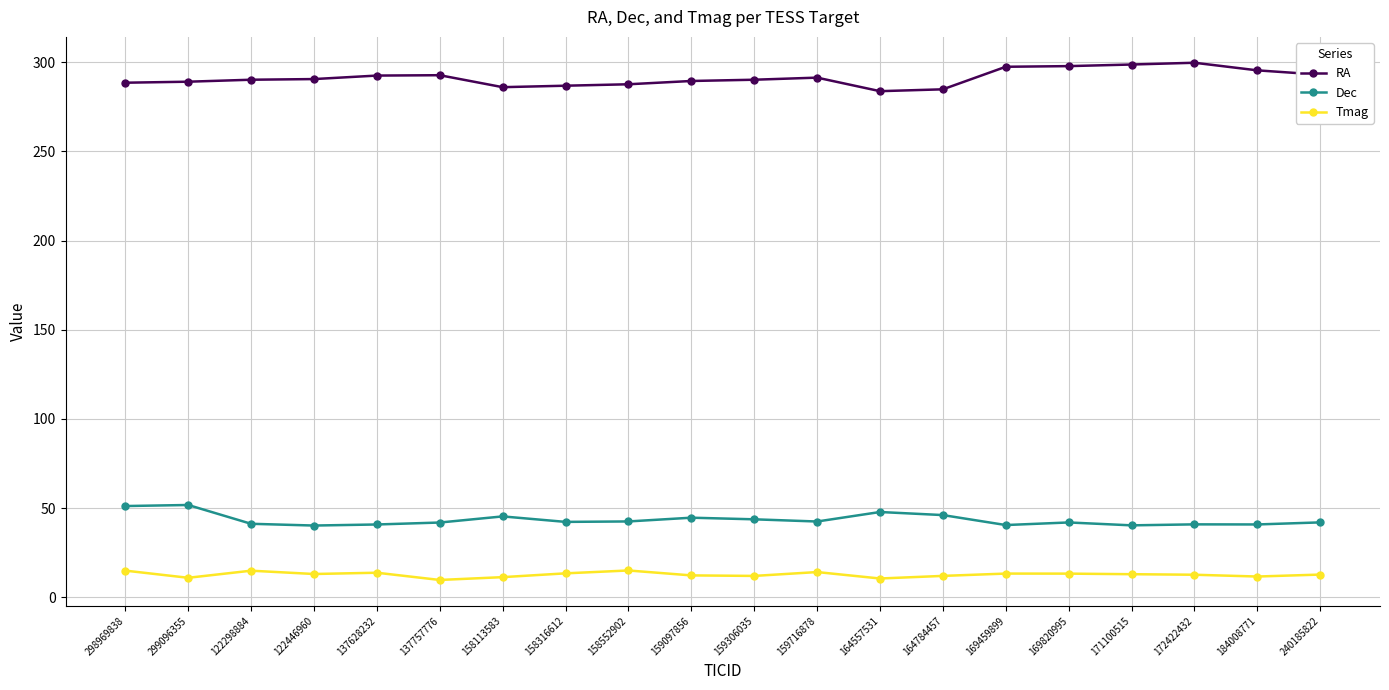

What is the minimum value for RA?

283.8